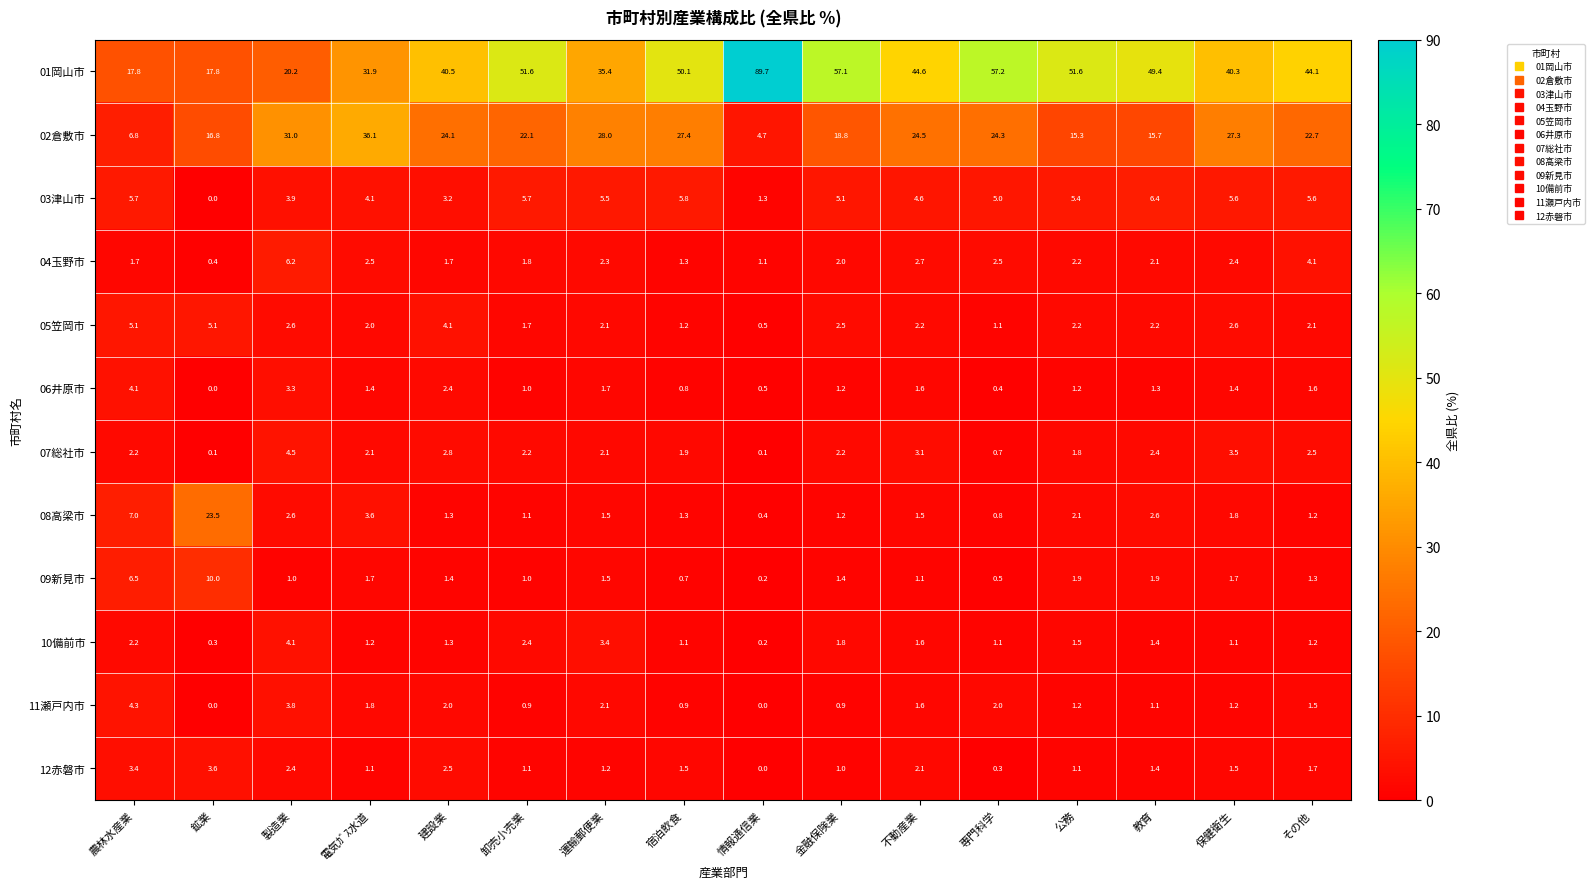

What is the sum of all 02倉敷市 values?

345.6